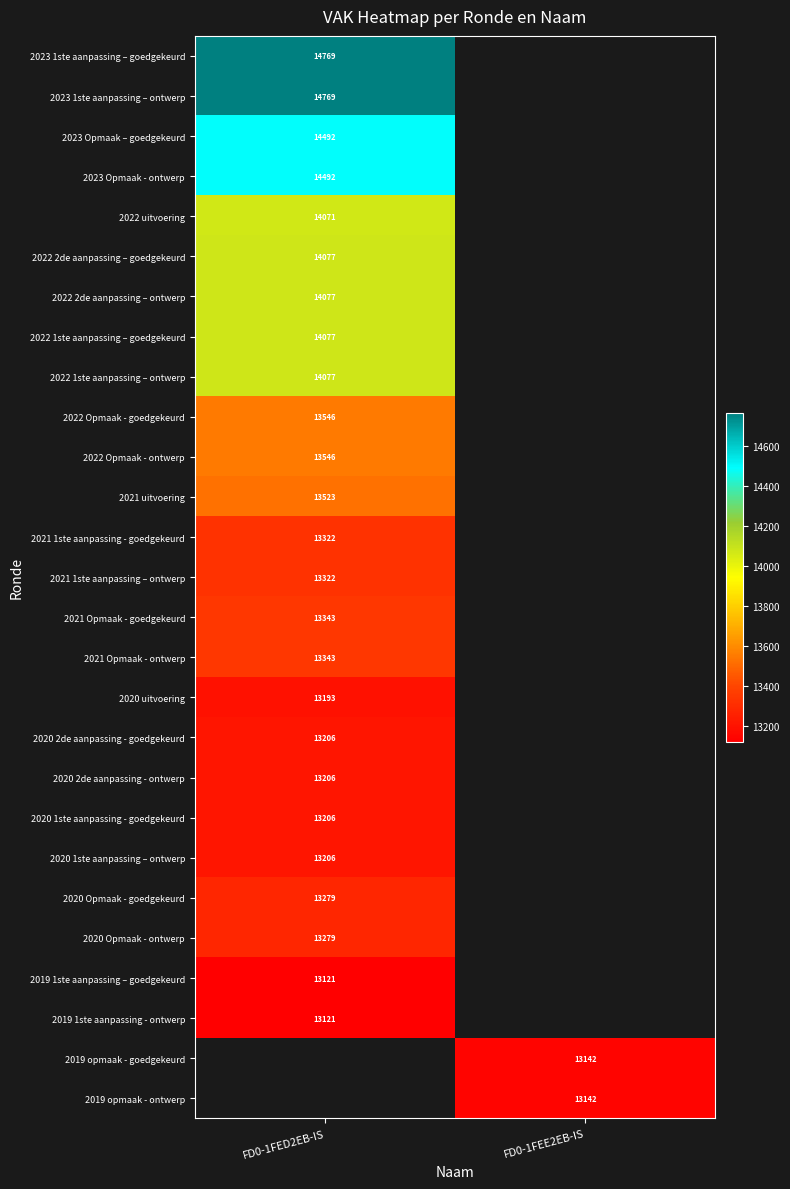

At which category does the chart reach its minimum across all series?

FD0-1FED2EB-IS